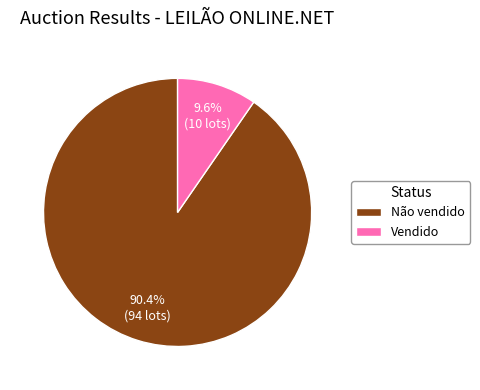

Between Vendido and Não vendido, which is larger?

Não vendido